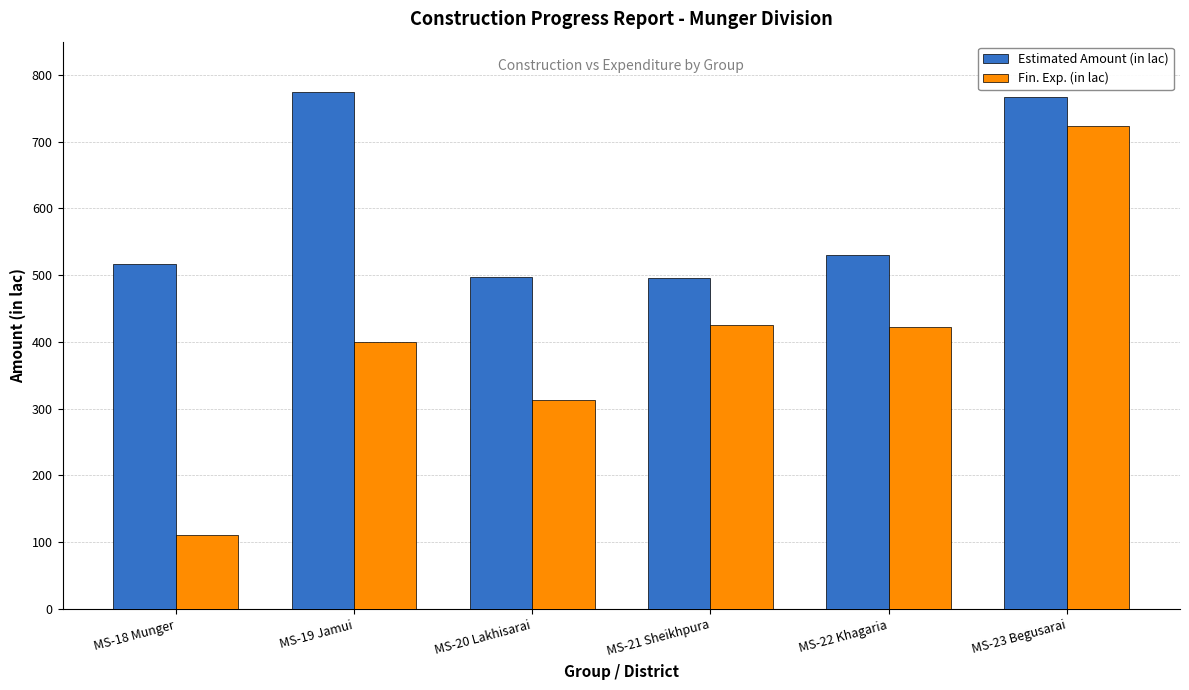

What is the value of the Fin. Exp. (in lac) bar at the 3rd from the left?

312.4